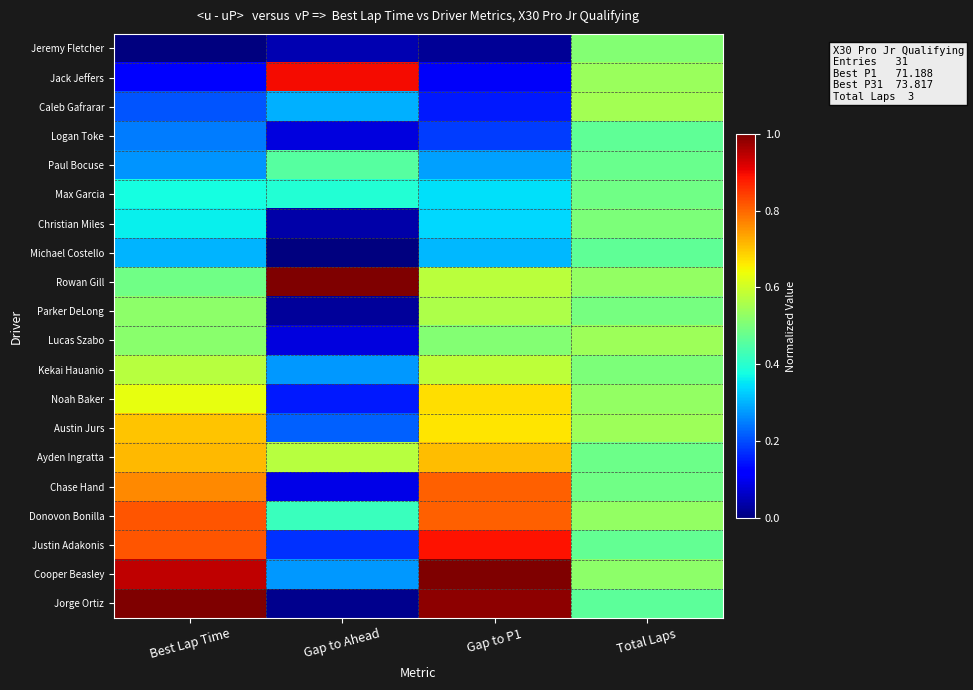

Count the number of categories in the chart.

4